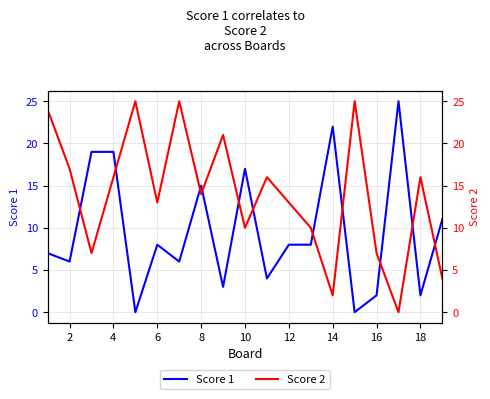

What is the highest value of the Score 1 series?

25